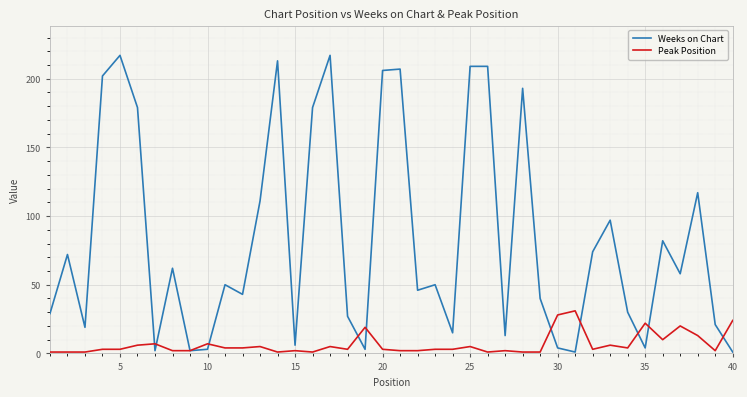

Rank the series by their maximum value, from highest to lowest.

Weeks on Chart, Peak Position